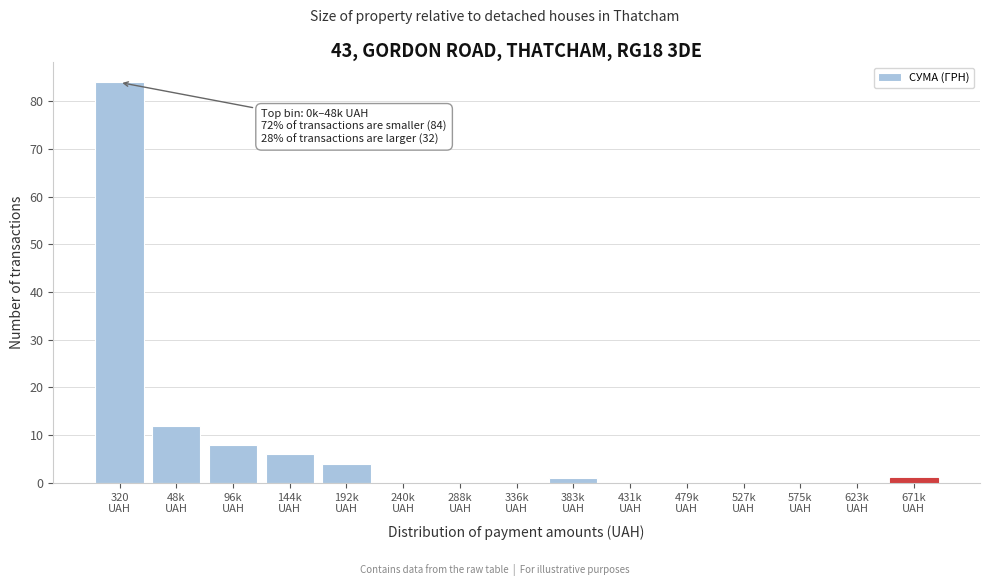

What is the sum of all values?

116